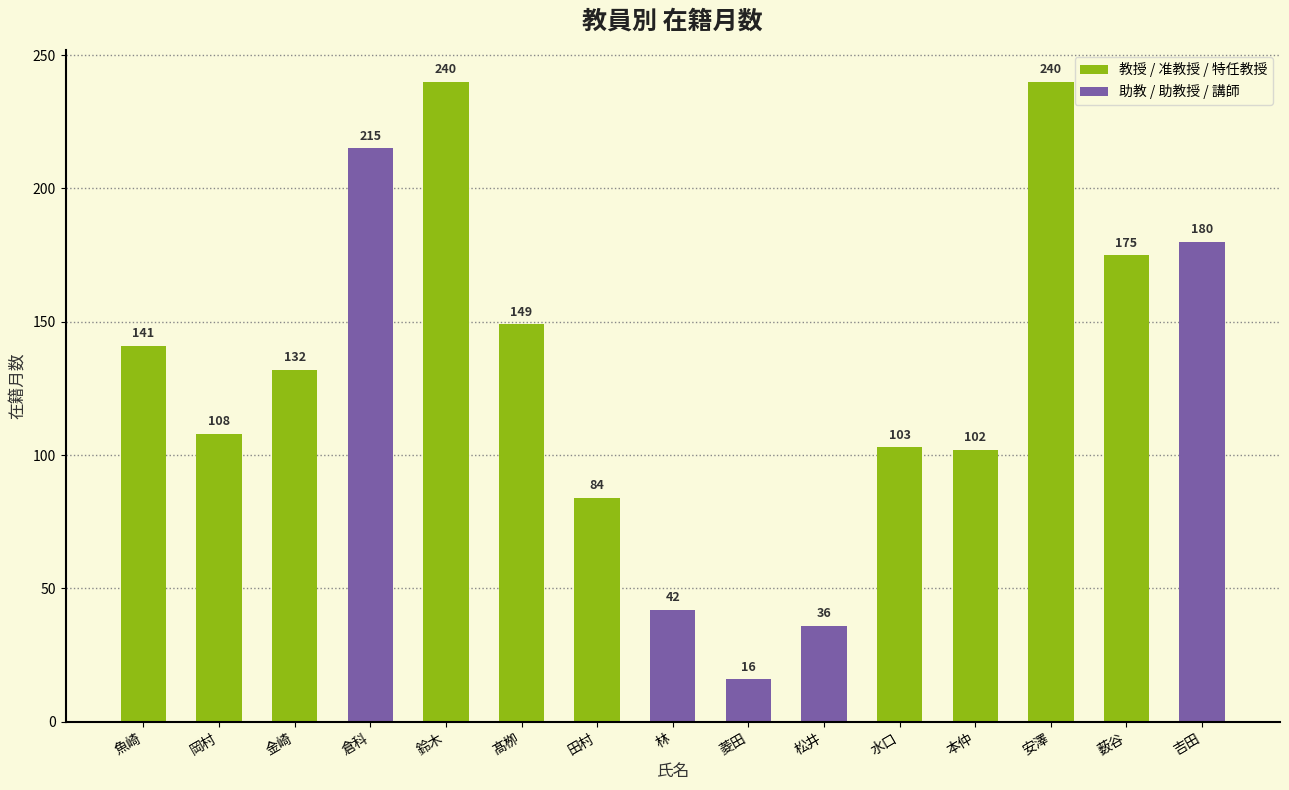

What is the maximum value shown in the chart?

240